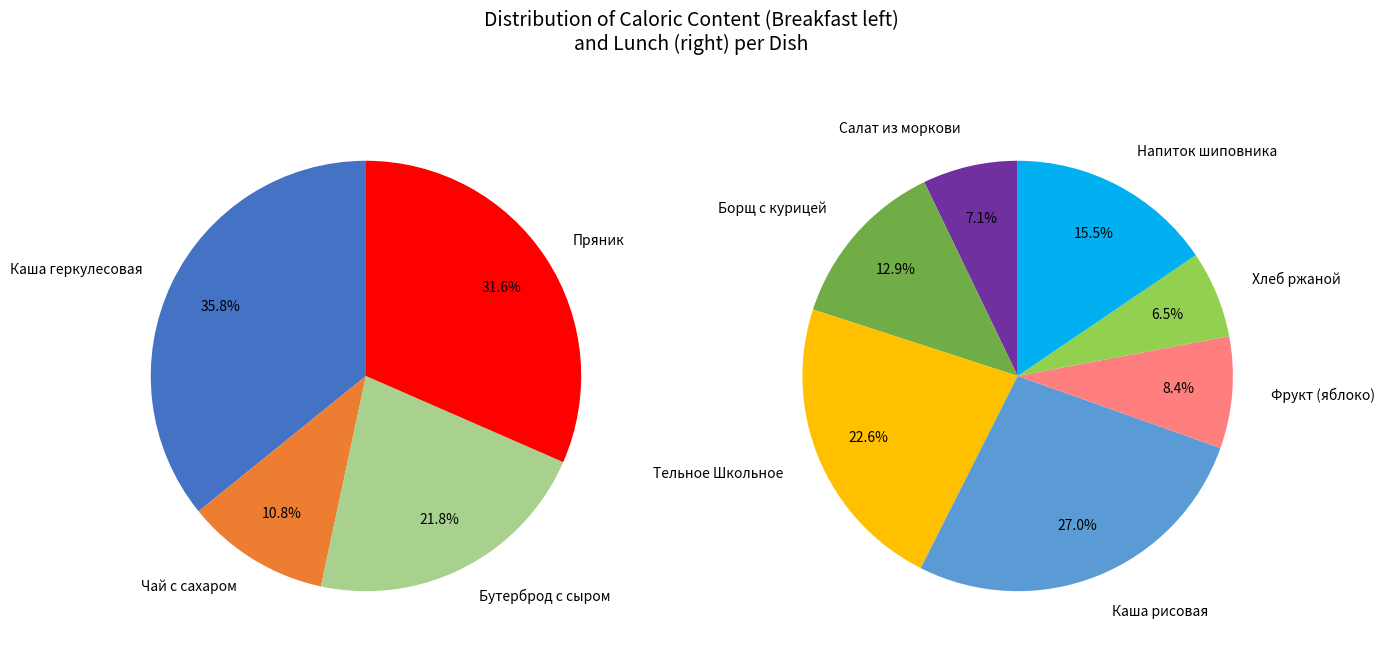

Which category has the biggest portion of the pie?

Каша рисовая